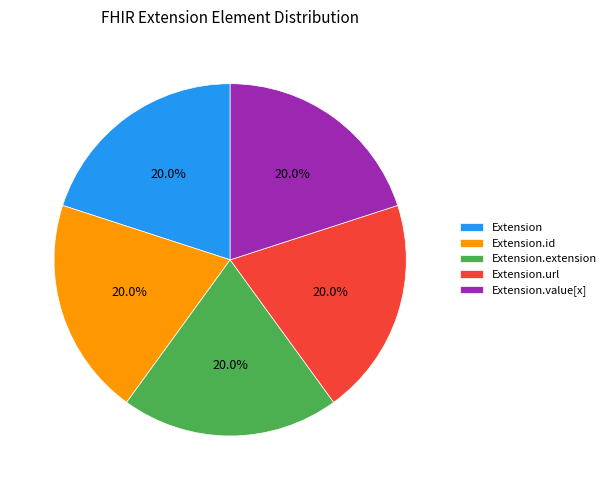

Approximately how many times larger is the value at Extension.id compared to Extension.extension?

1.0